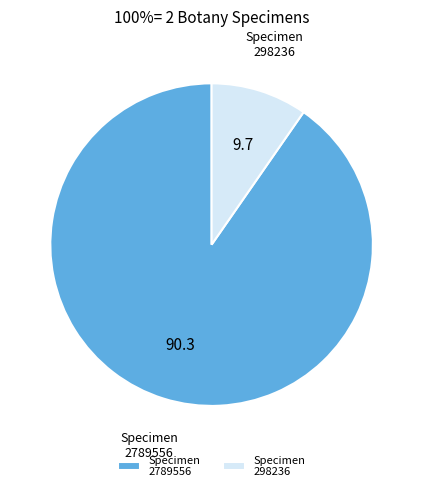

Rank the categories by value from lowest to highest.

Specimen 298236, Specimen 2789556